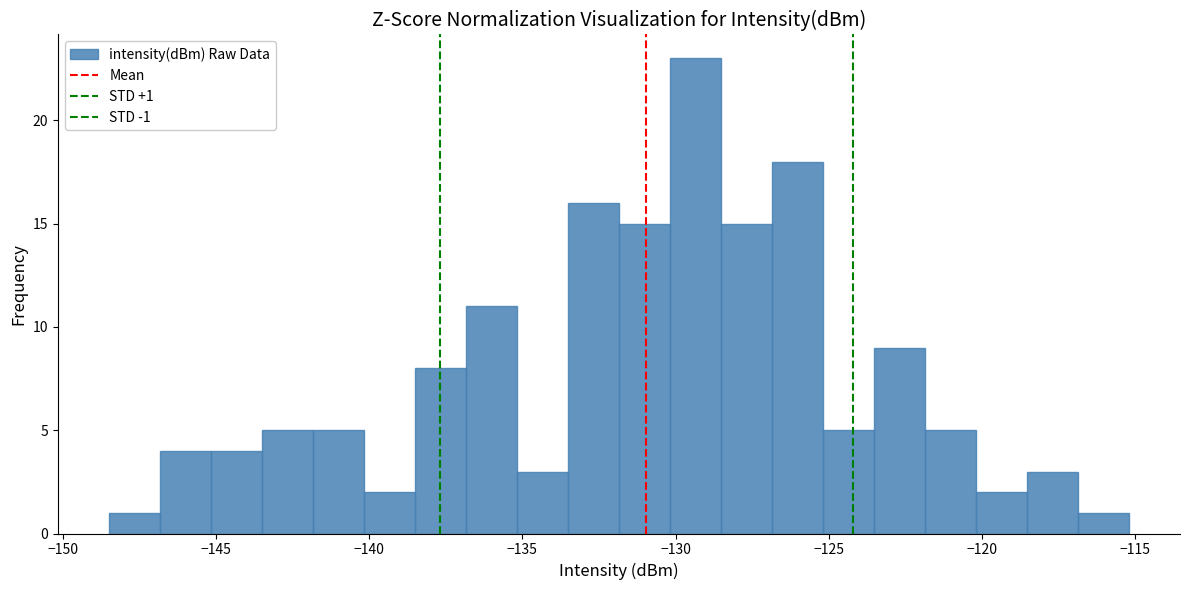

Around what value on the x-axis is the tallest bar? Give the approximate position of its centre, as read against the axis.

-129.5